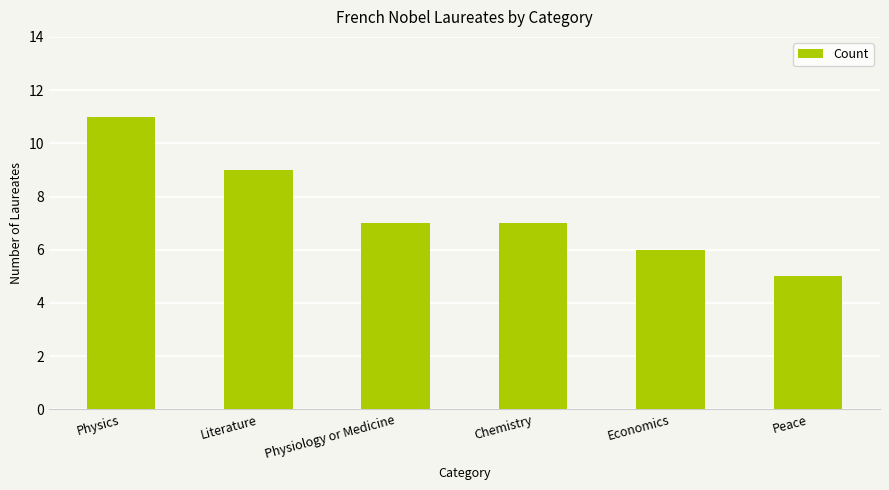

Are the bars horizontal?

No